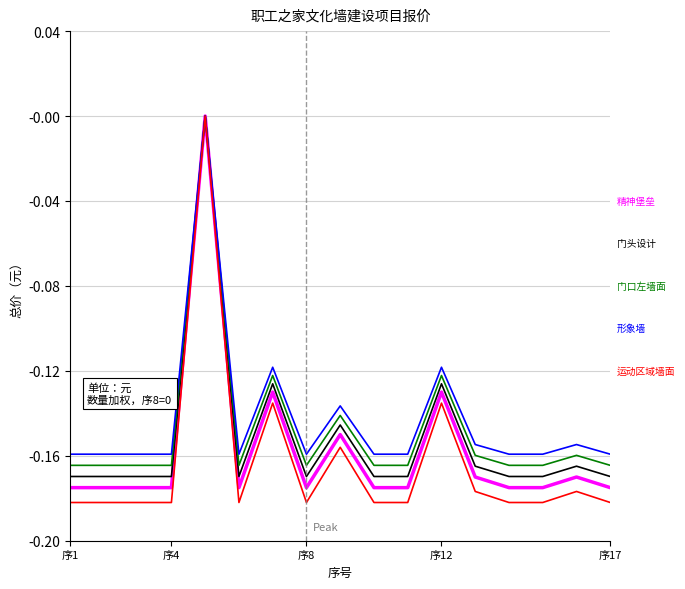

Reading left to right, extract all data points from this chart.

精神堡垒: -0.2	-0.2	-0.2	-0.2	0.0	-0.2	-0.1	-0.2	-0.1	-0.2	-0.2	-0.1	-0.2	-0.2	-0.2	-0.2	-0.2
门头设计: -0.2	-0.2	-0.2	-0.2	0.0	-0.2	-0.1	-0.2	-0.1	-0.2	-0.2	-0.1	-0.2	-0.2	-0.2	-0.2	-0.2
门口左墙面: -0.2	-0.2	-0.2	-0.2	0.0	-0.2	-0.1	-0.2	-0.1	-0.2	-0.2	-0.1	-0.2	-0.2	-0.2	-0.2	-0.2
形象墙: -0.2	-0.2	-0.2	-0.2	0.0	-0.2	-0.1	-0.2	-0.1	-0.2	-0.2	-0.1	-0.2	-0.2	-0.2	-0.2	-0.2
运动区域墙面: -0.2	-0.2	-0.2	-0.2	0.0	-0.2	-0.1	-0.2	-0.2	-0.2	-0.2	-0.1	-0.2	-0.2	-0.2	-0.2	-0.2